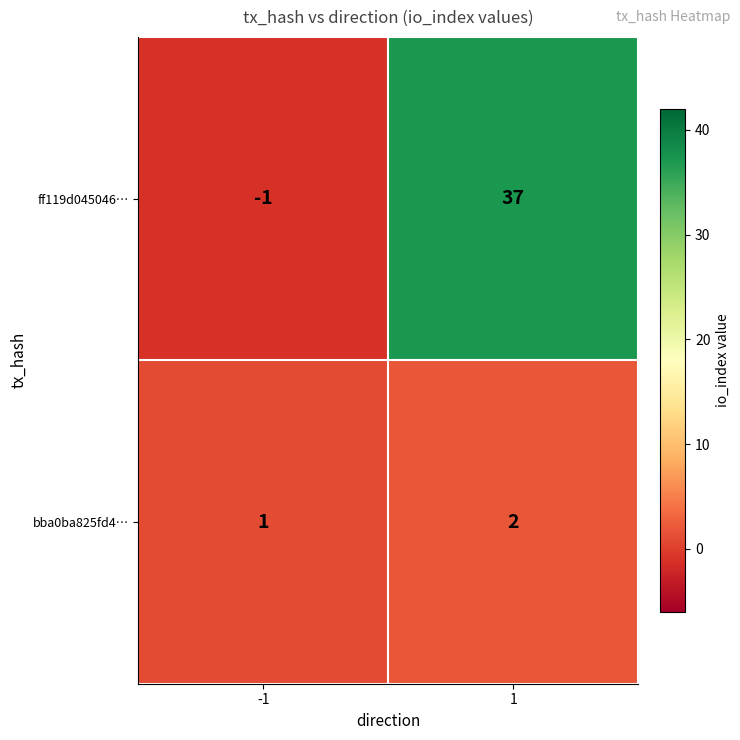

What is the greatest value displayed?

37